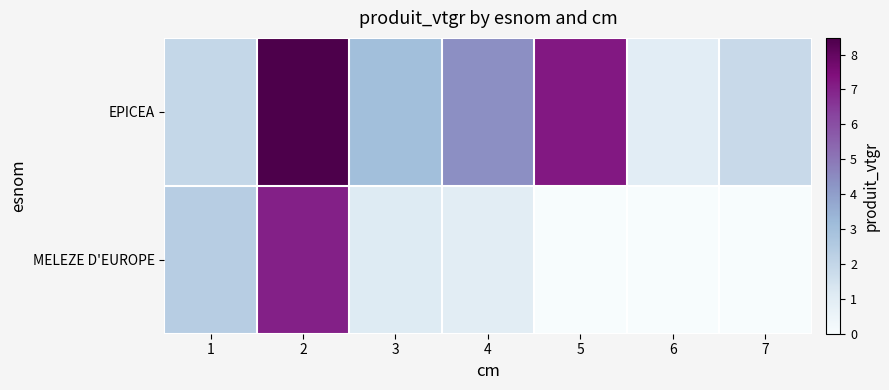

At how many categories does at least one series exceed 6?

2